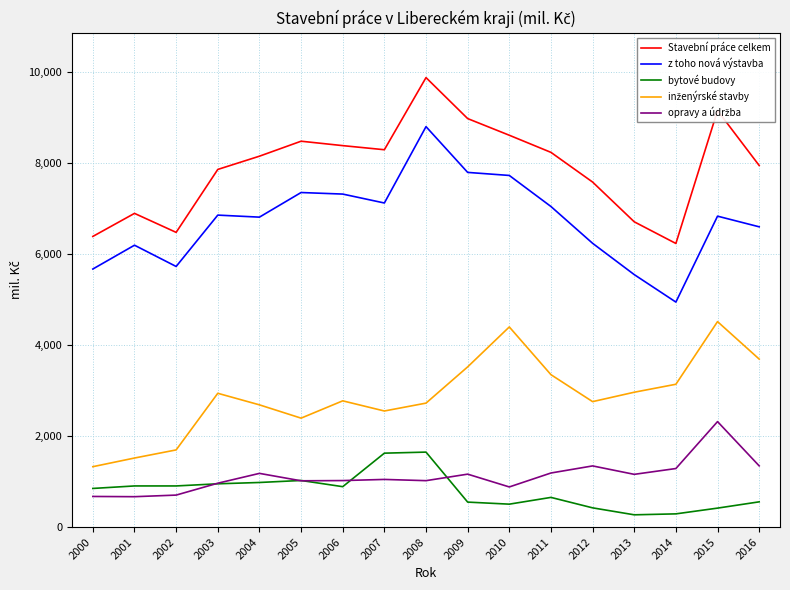

True or false: bytové budovy and z toho nová výstavba intersect in this chart.

False